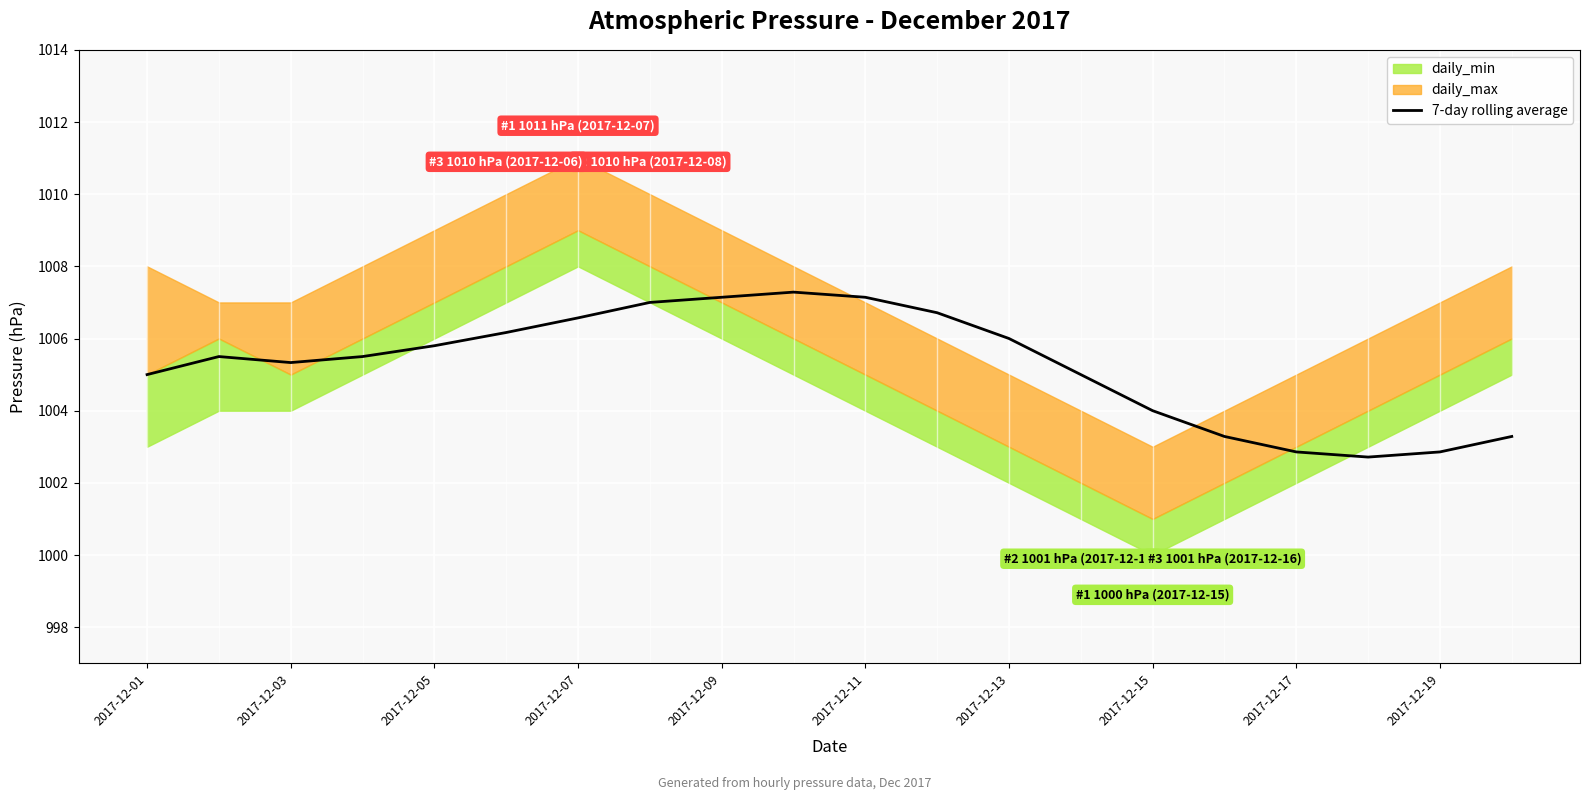

What is the maximum value for 7-day rolling average?

1007.3